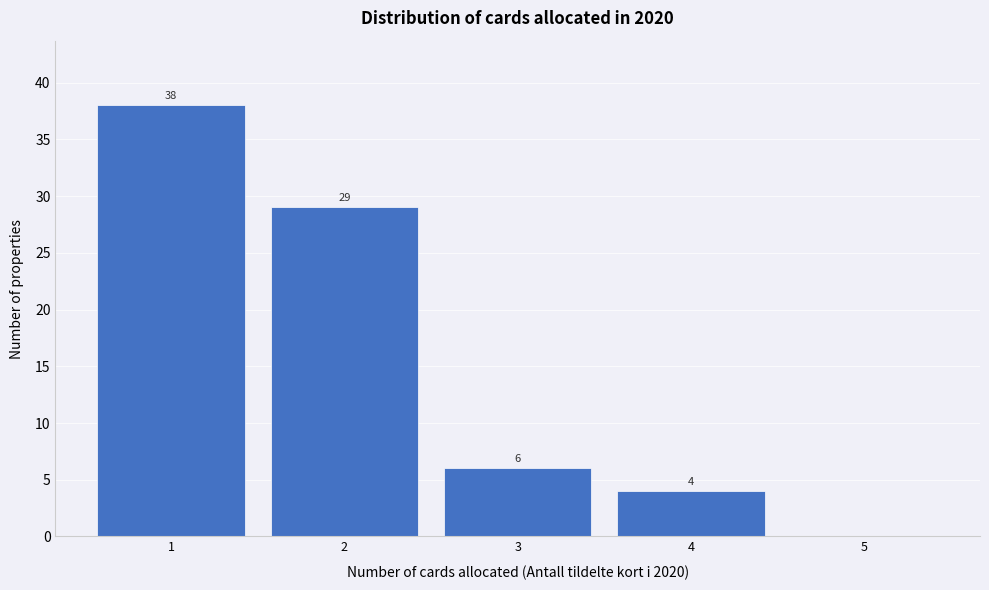

Reading right to left, what are all the values shown in this chart?

5=0	4=4	3=6	2=29	1=38